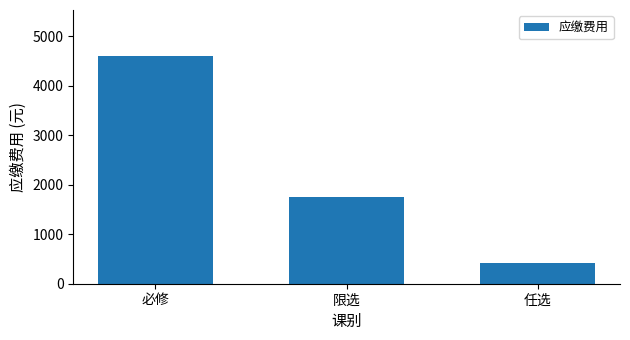

What is the smallest value displayed?

412.5